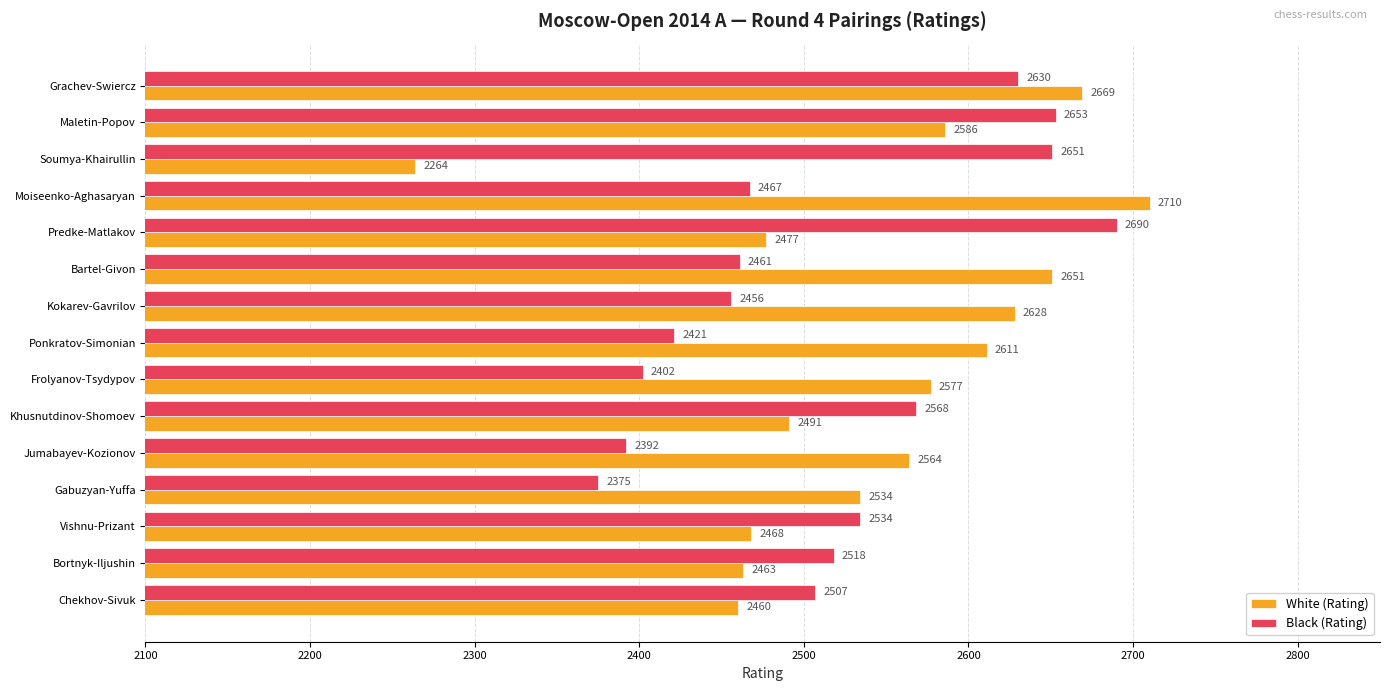

Which series has the widest spread of values?

White (Rating)